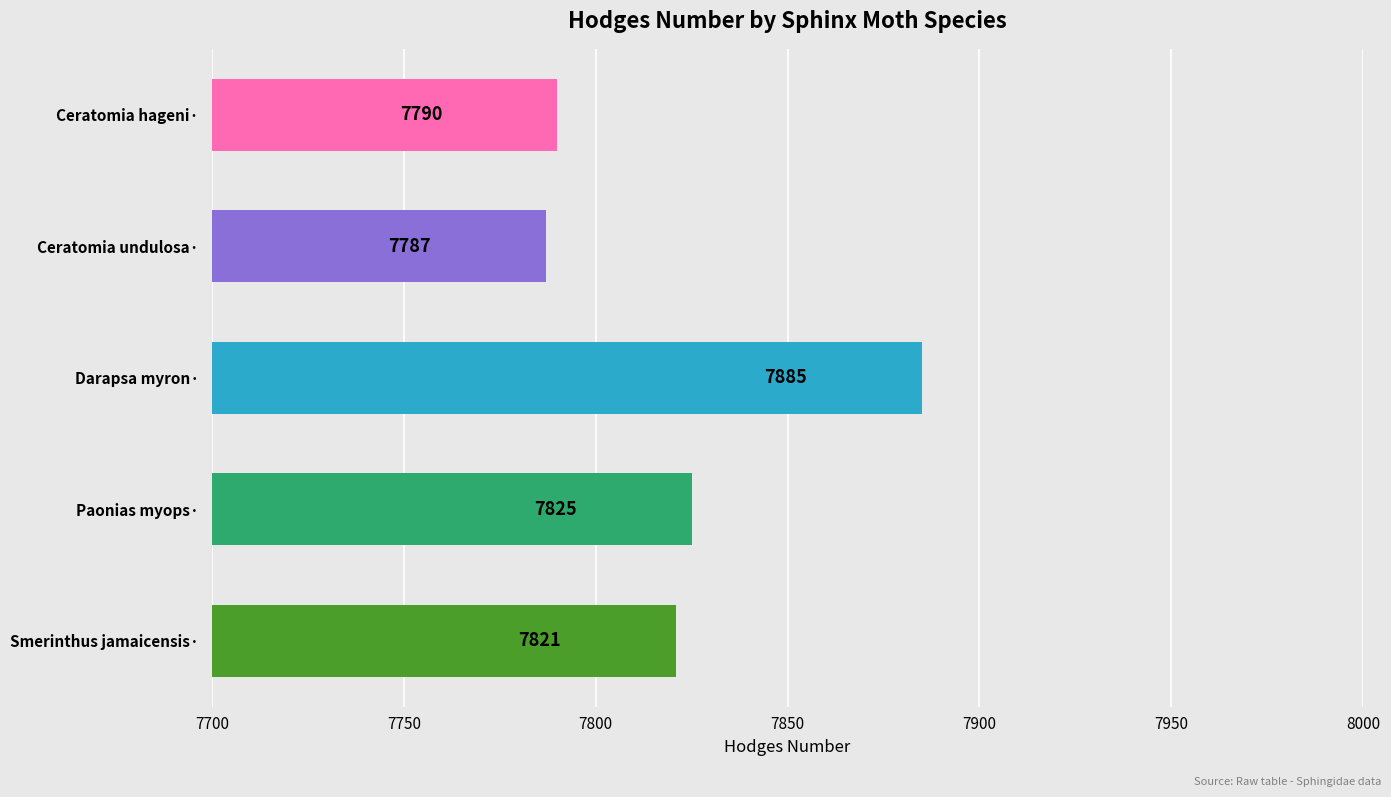

Rank the categories by value from highest to lowest.

Darapsa myron·, Paonias myops·, Smerinthus jamaicensis·, Ceratomia hageni·, Ceratomia undulosa·